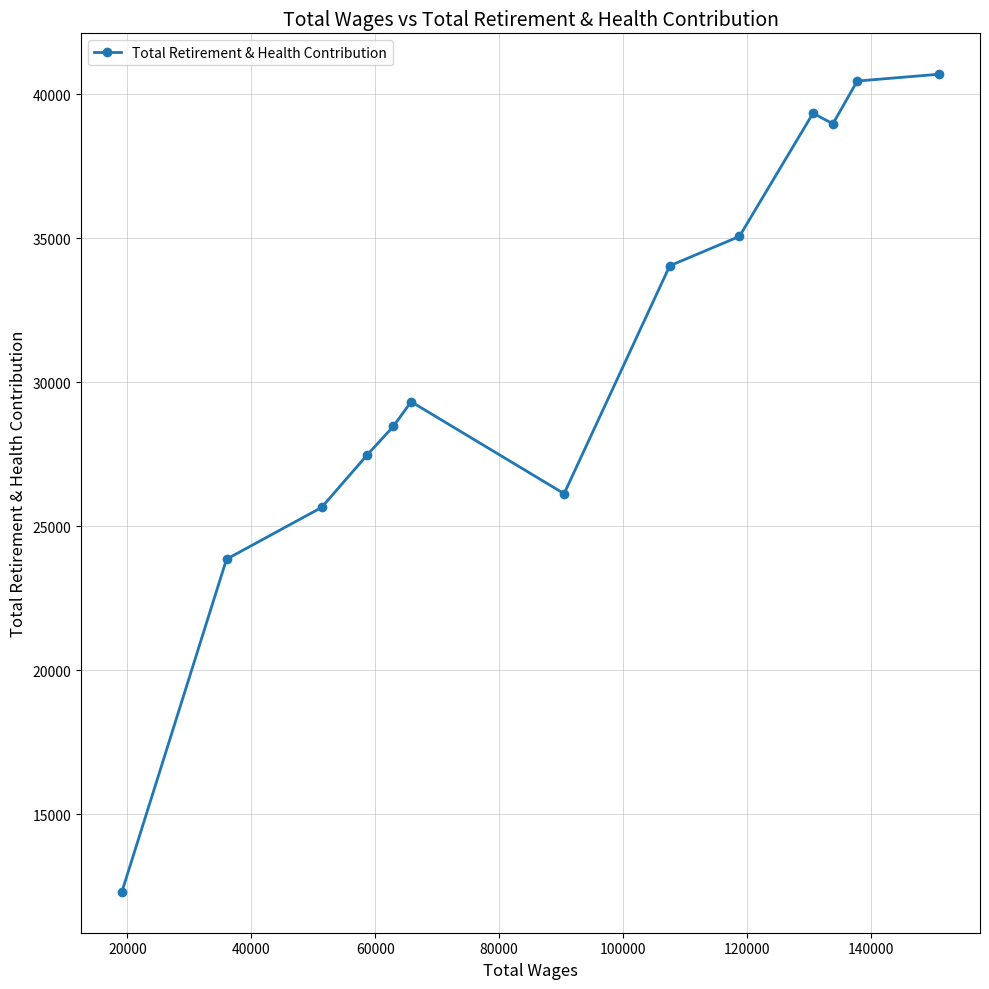

What is the value of the 11th point from the left?

38969